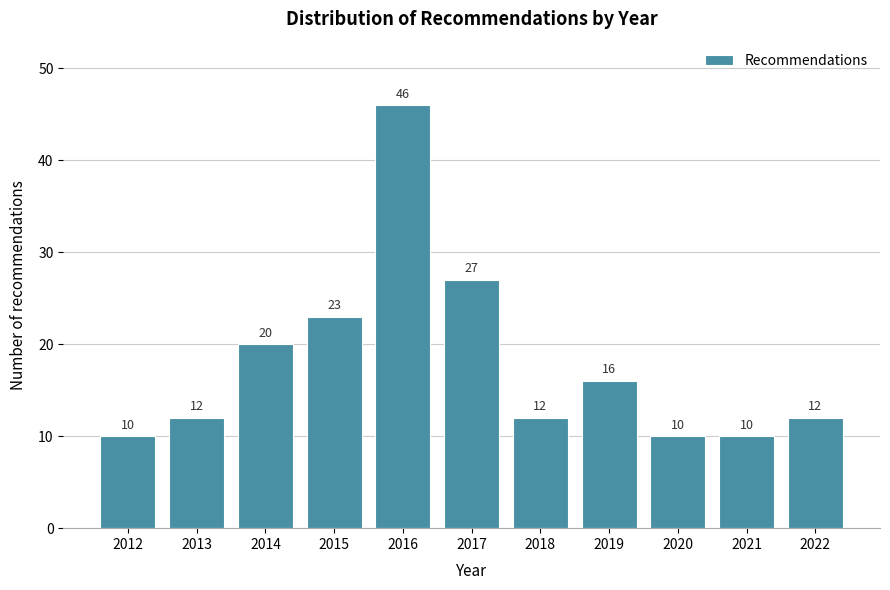

Which range on the x-axis has the tallest bar?

2015.5 to 2016.5